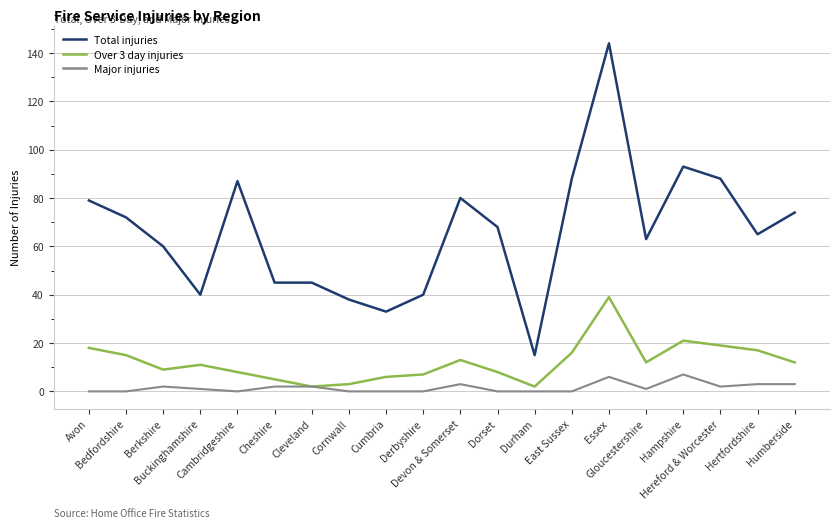

True or false: Total injuries has a value of 45 at Cheshire.

True